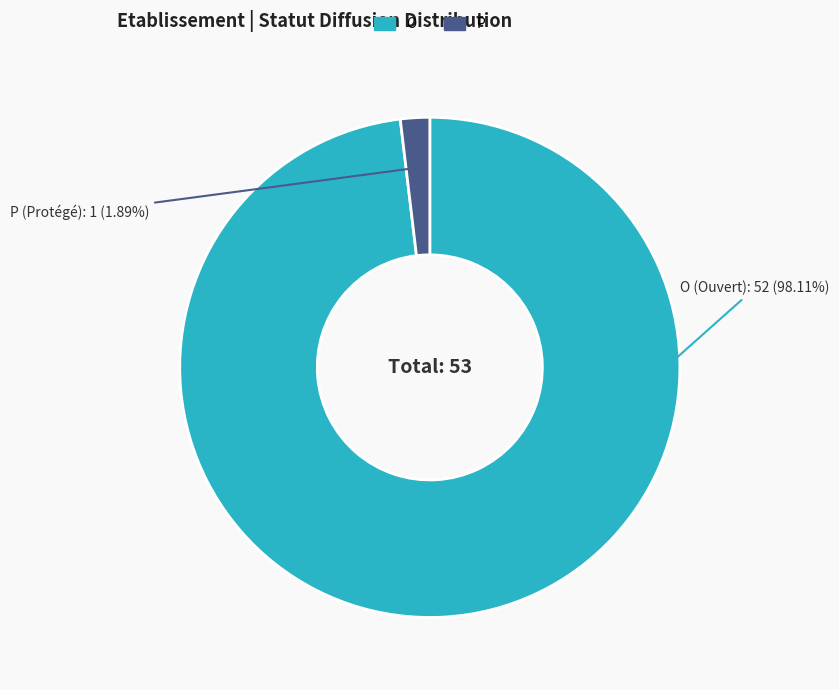

How many slices are in this pie chart?

2